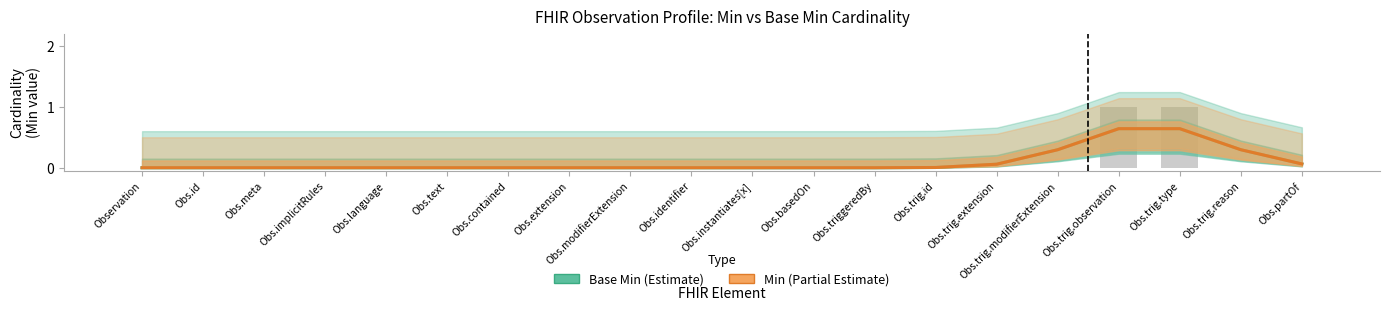

What is the label of the 13th bar from the left?

Obs.triggeredBy